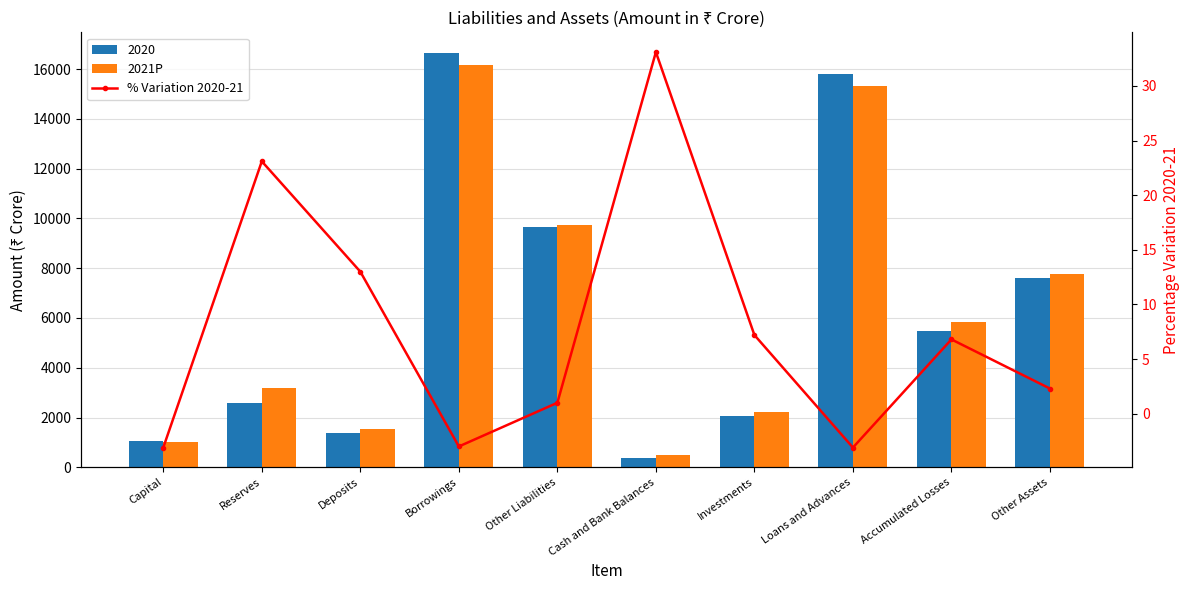

What is the average value of the 2021P series?

6335.5